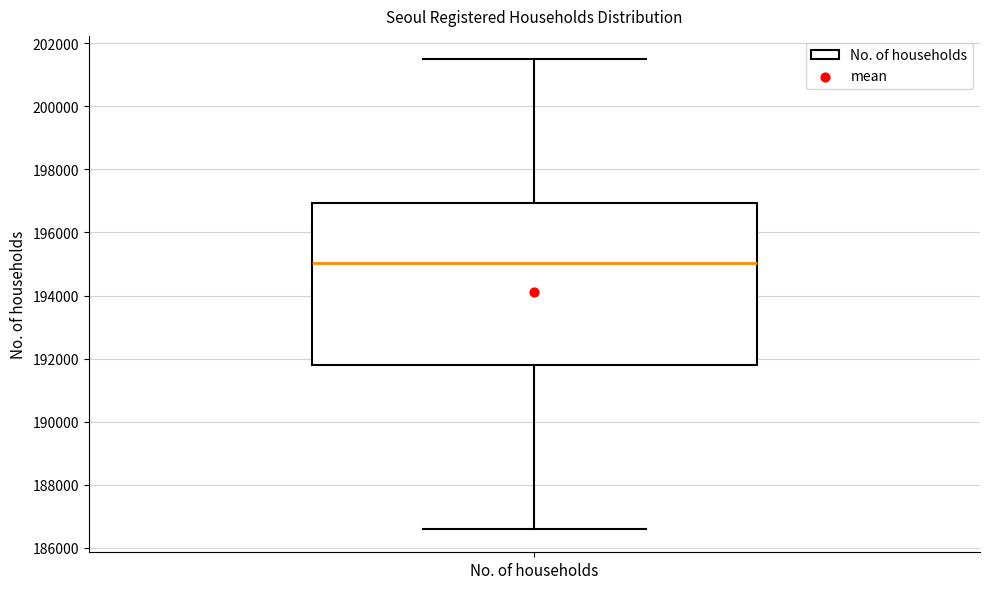

Read this box plot against the y-axis: the position of the median line, the range covered by the box, and the ends of both whiskers. The values are not printed on the chart, so give them approximately, as read against the axis.

median 195000, box 191800 to 197000, whiskers 186600 to 201400